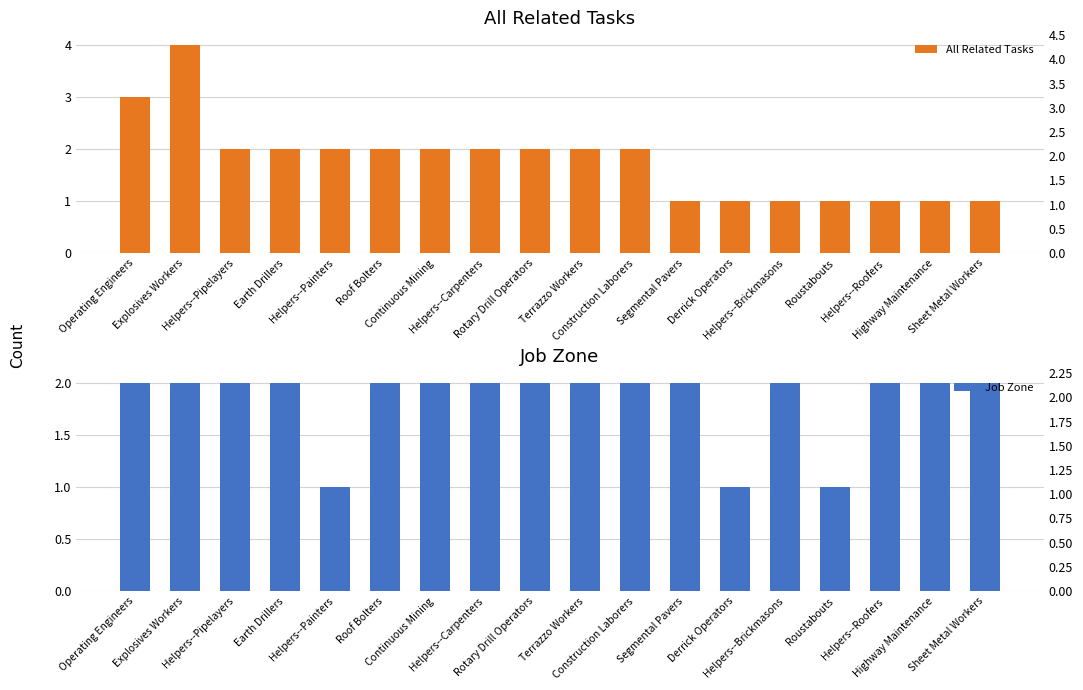

How many bars are there in total?

36